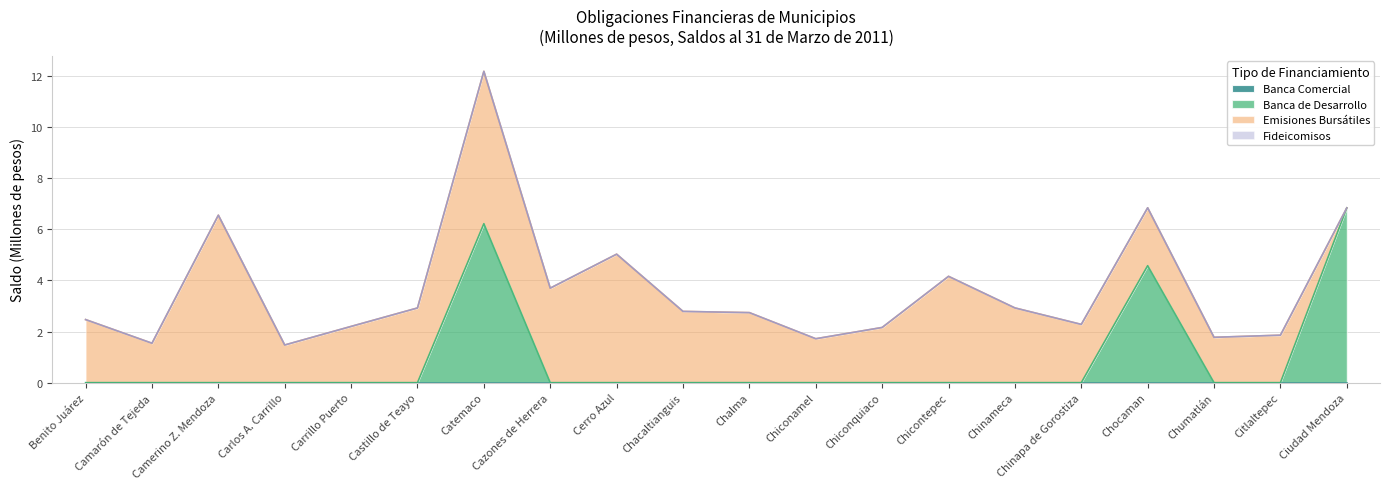

At which label does Emisiones Bursátiles reach its minimum?

Ciudad Mendoza